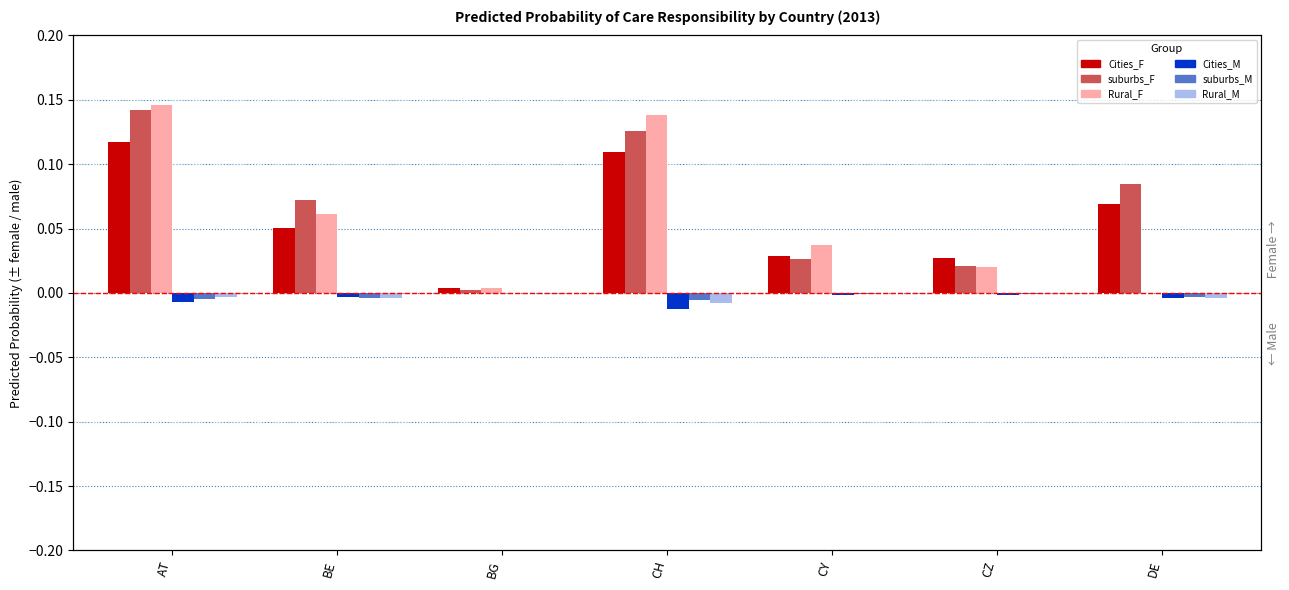

Reading left to right, extract all data points from this chart.

Cities_F: 0.1	0.1	0.0	0.1	0.0	0.0	0.1
suburbs_F: 0.1	0.1	0.0	0.1	0.0	0.0	0.1
Rural_F: 0.1	0.1	0.0	0.1	0.0	0.0	0.0
Cities_M: -0.0	-0.0	-0.0	-0.0	-0.0	-0.0	-0.0
suburbs_M: -0.0	-0.0	0.0	-0.0	-0.0	-0.0	-0.0
Rural_M: -0.0	-0.0	-0.0	-0.0	0.0	-0.0	-0.0